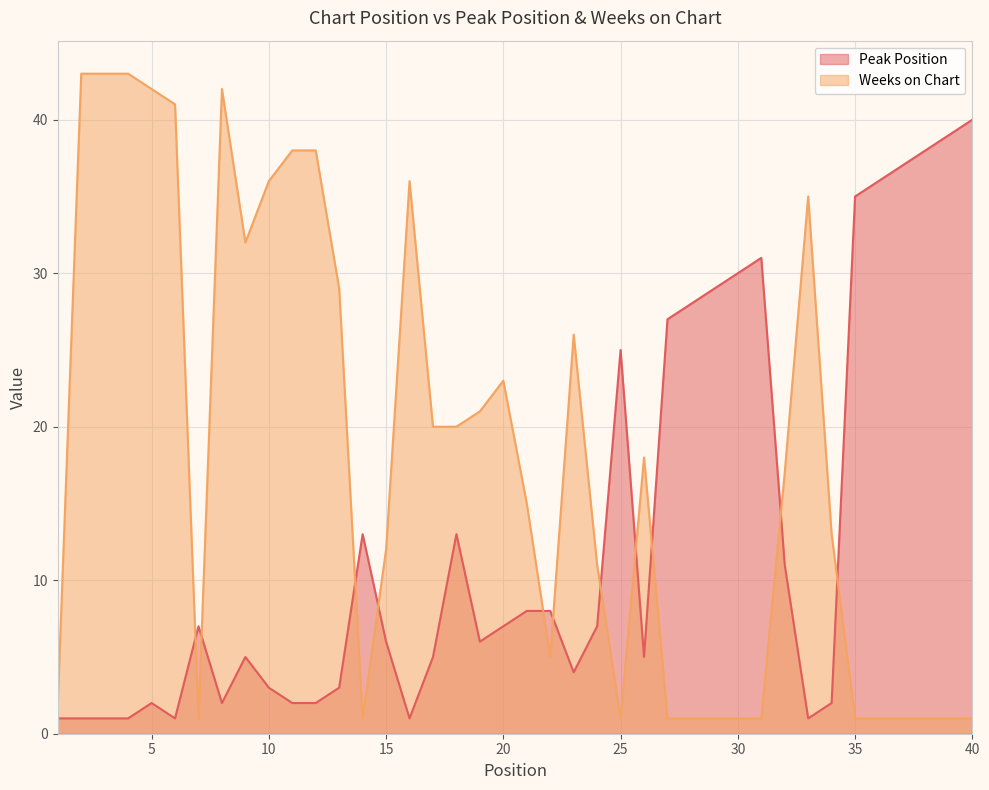

Reading right to left, extract all data points from this chart.

Peak Position: 40	39	38	37	36	35	2	1	11	31	30	29	28	27	5	25	7	4	8	8	7	6	13	5	1	6	13	3	2	2	3	5	2	7	1	2	1	1	1	1
Weeks on Chart: 1	1	1	1	1	1	13	35	17	1	1	1	1	1	18	1	11	26	5	15	23	21	20	20	36	12	1	29	38	38	36	32	42	1	41	42	43	43	43	2